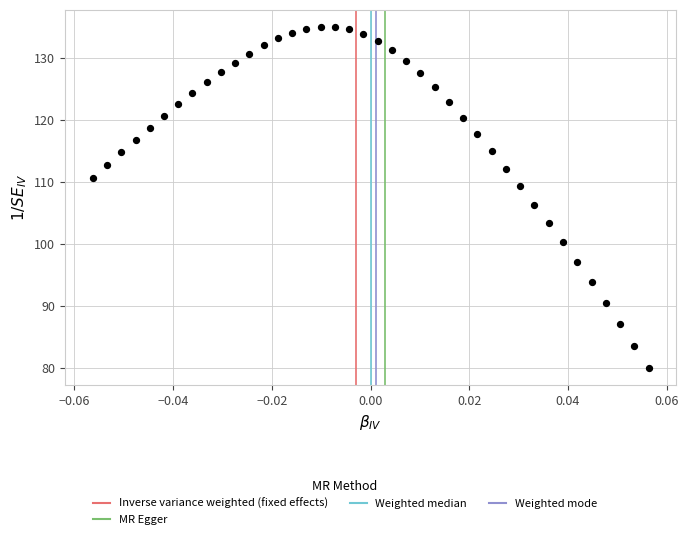

What Y value in the scatter plot is closest to 107?

106.3